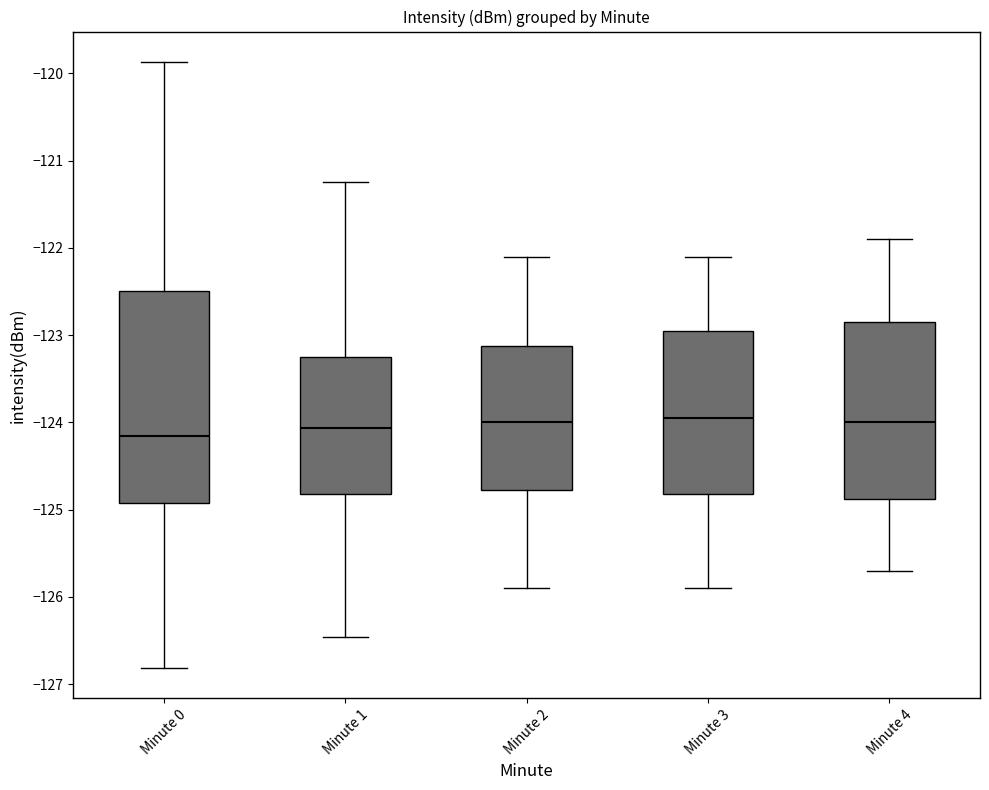

Where does the upper whisker of the box for Minute 2 end on the y-axis? The values are not printed on the chart, so give them approximately, as read against the axis.

-122.1